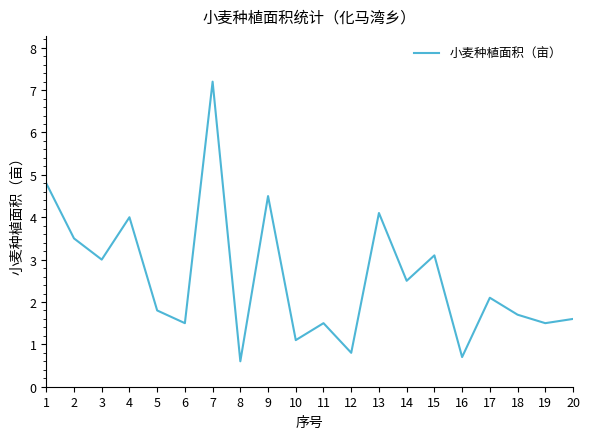

The chart shows a value of 3.0 at 3. True or false?

True